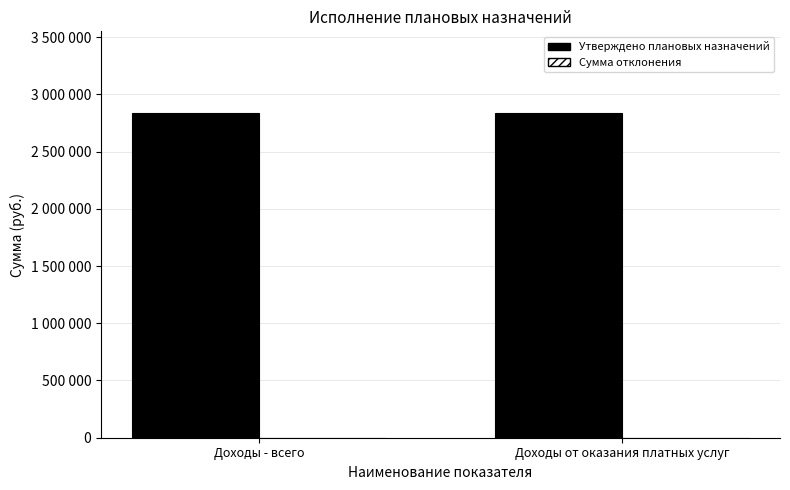

At how many categories does at least one series exceed 525196?

2